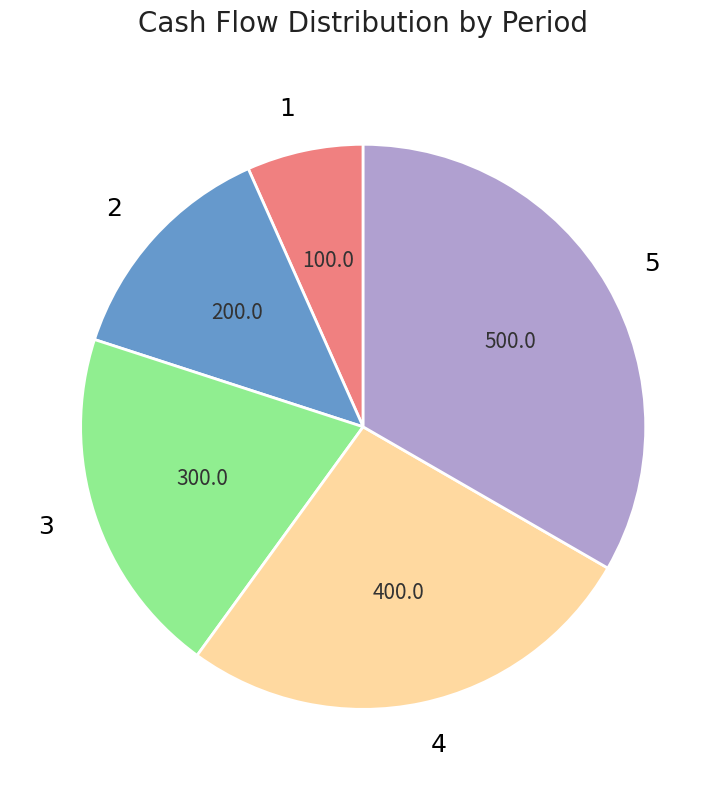

Combined, do 2 and 5 account for over 50%?

No